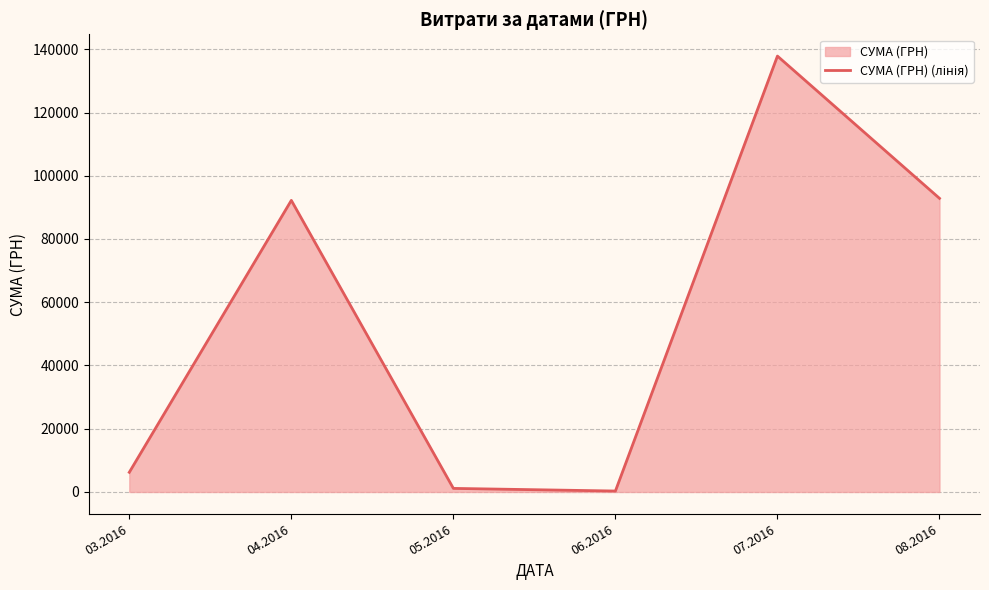

How many lines are shown in the chart?

1